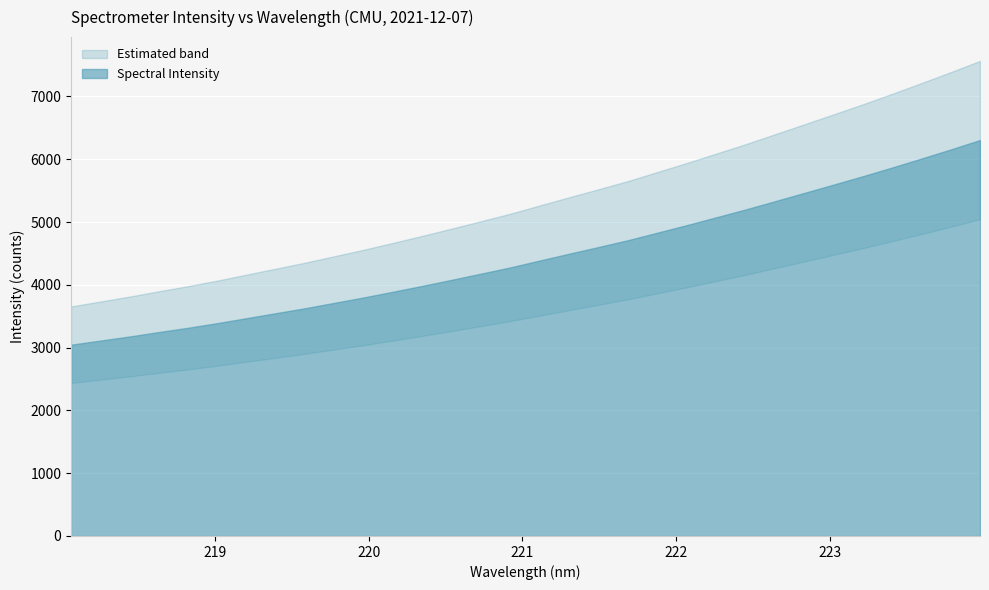

How many values are below 4389?

16